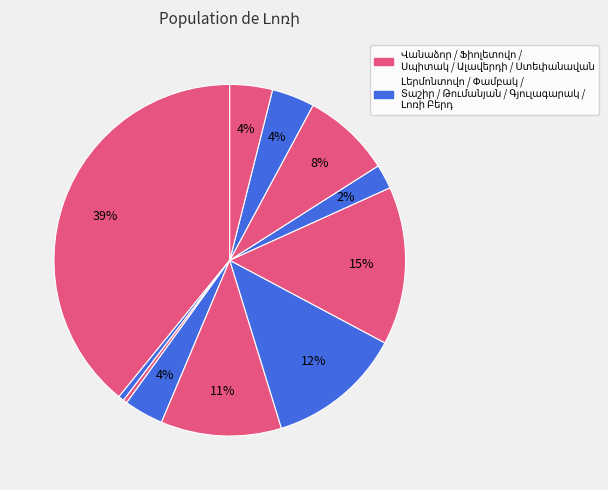

Count the number of slices in the pie.

11